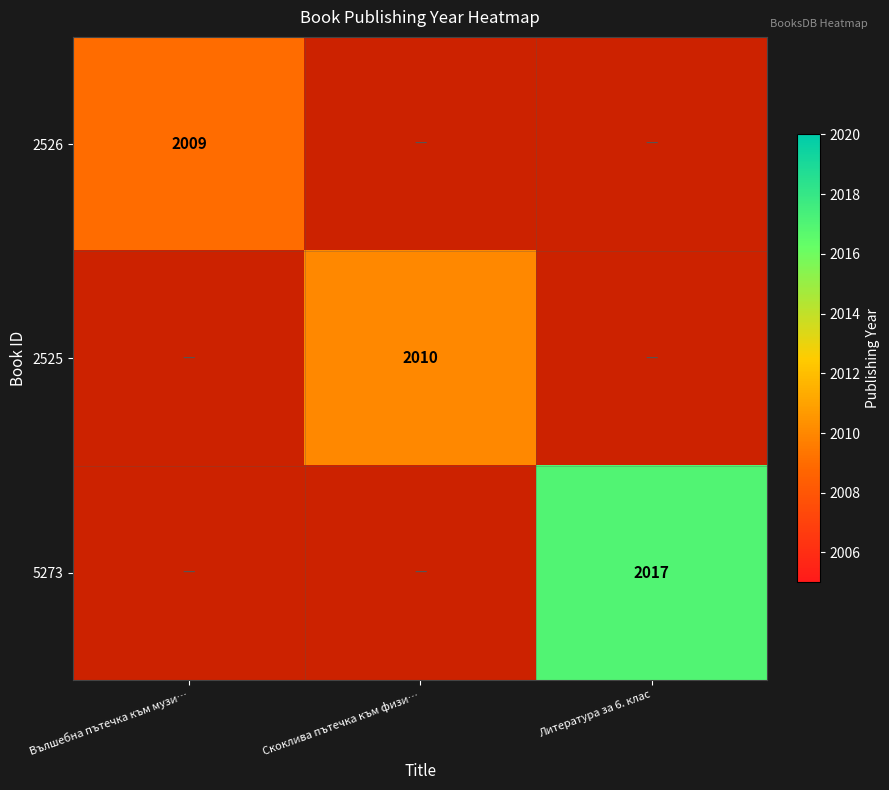

The 5273 series shows 2017 at Литература за 6. клас. True or false?

True